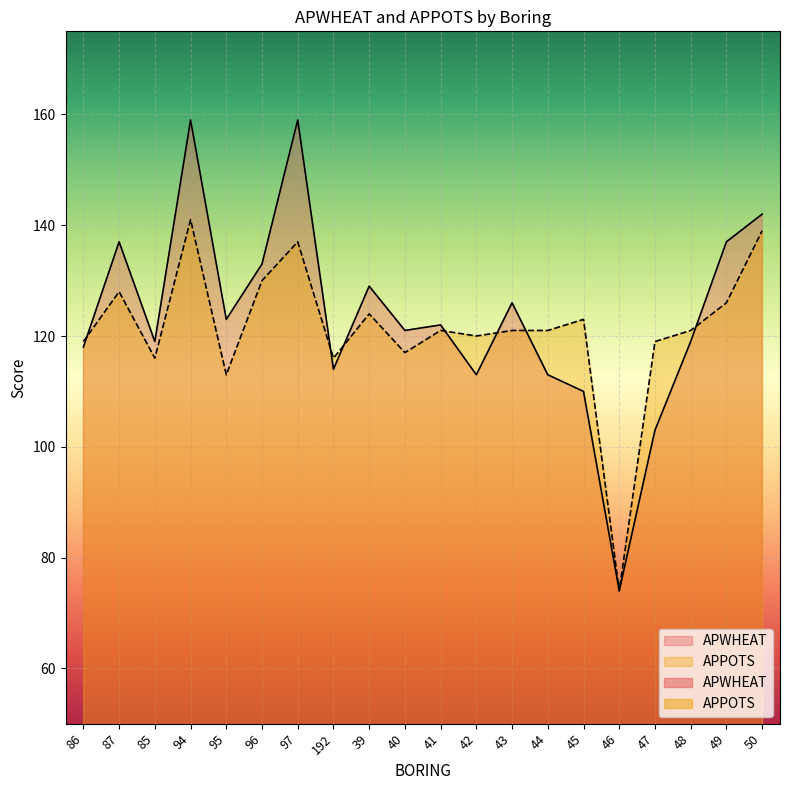

How many intersections are there between APPOTS and APWHEAT?

7